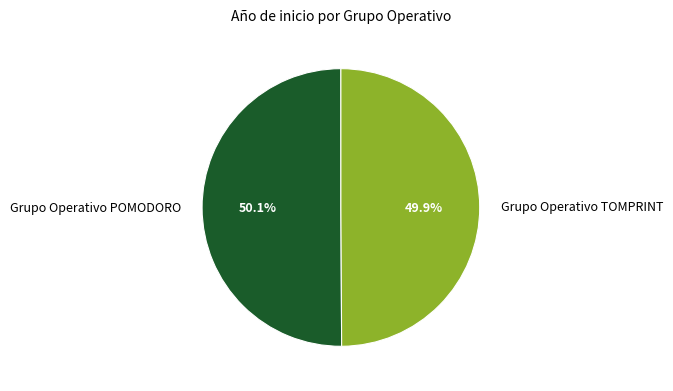

Does any single category account for the majority?

Yes